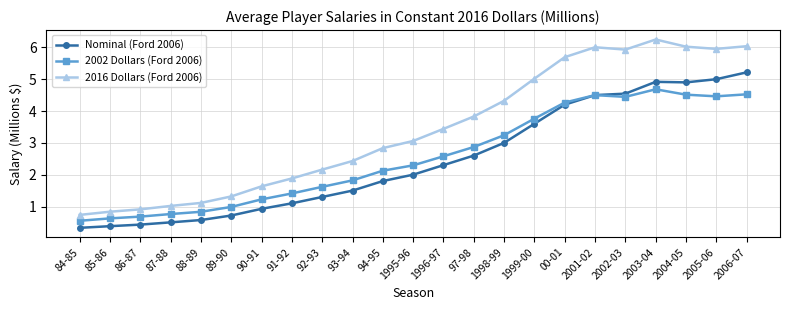

Which category has the lowest value in the 2016 Dollars (Ford 2006) series?

84-85